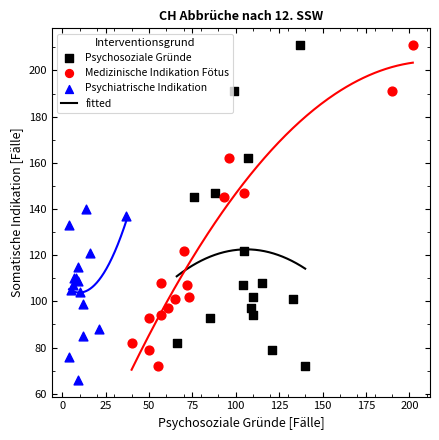

Which series reaches the minimum Y coordinate?

Psychiatrische Indikation